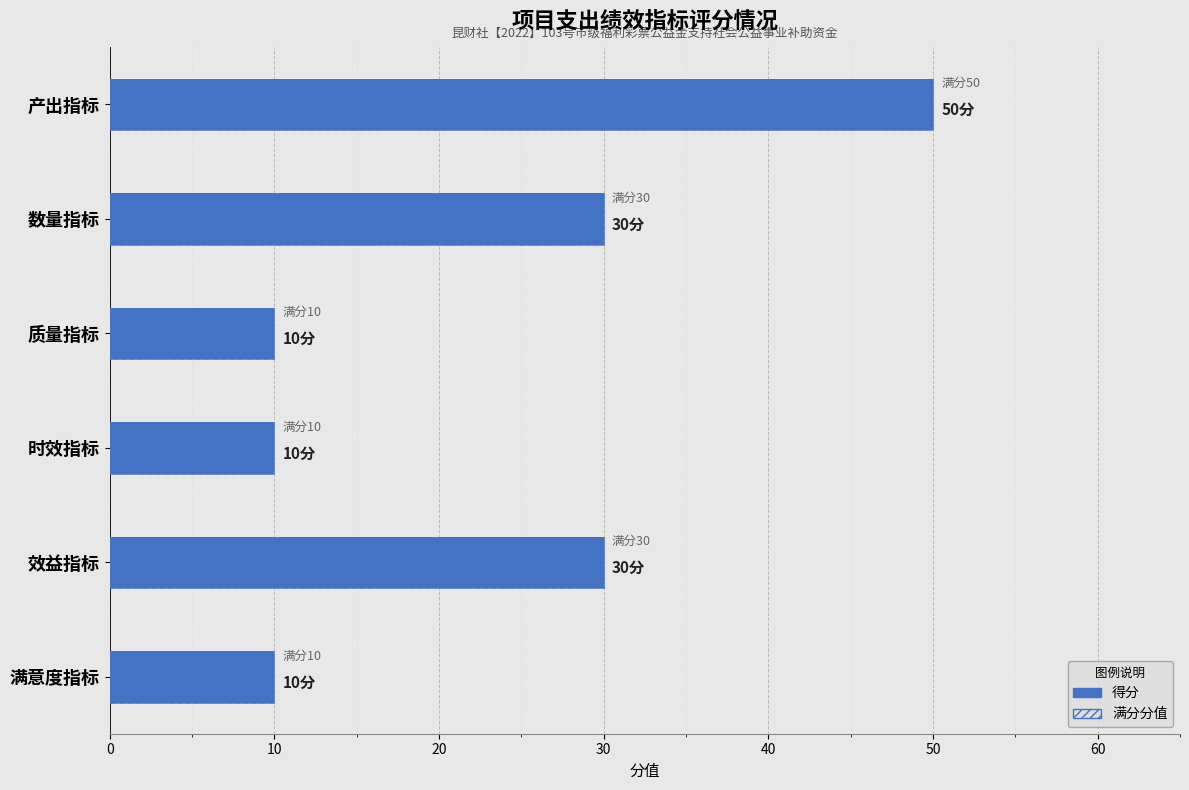

What is the sum of the 分值 values at 时效指标 and 质量指标?

20